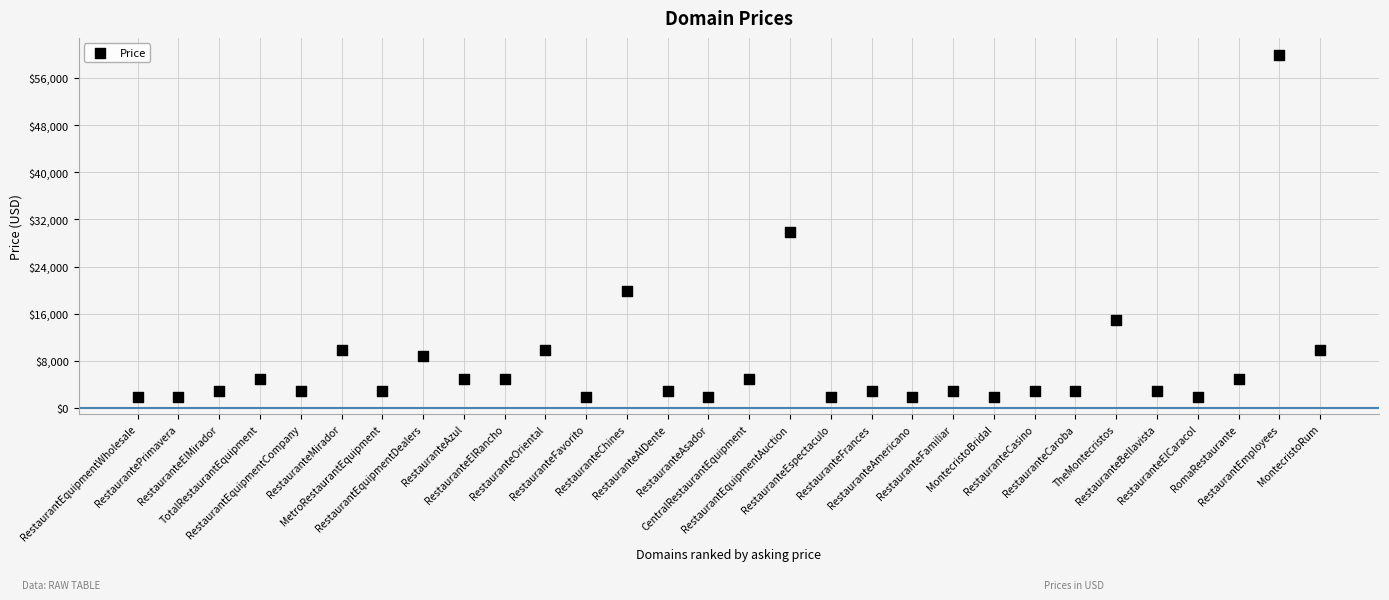

What Y value in the scatter plot is closest to 30888?

29888